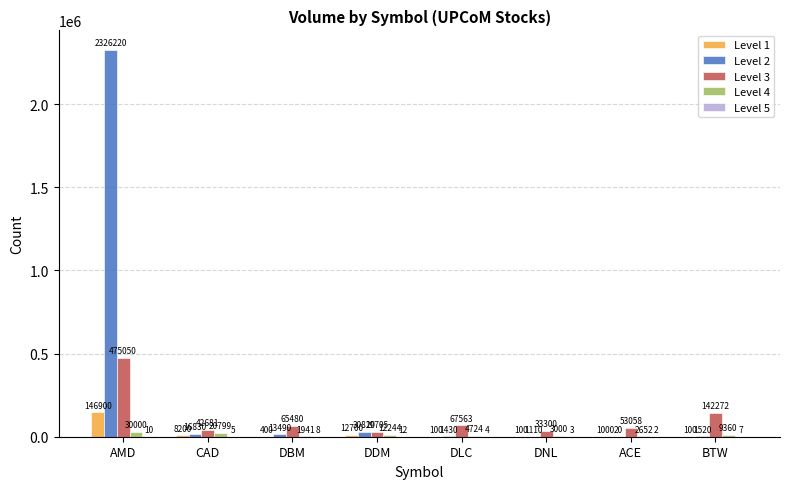

Which label corresponds to the largest value in the chart?

AMD